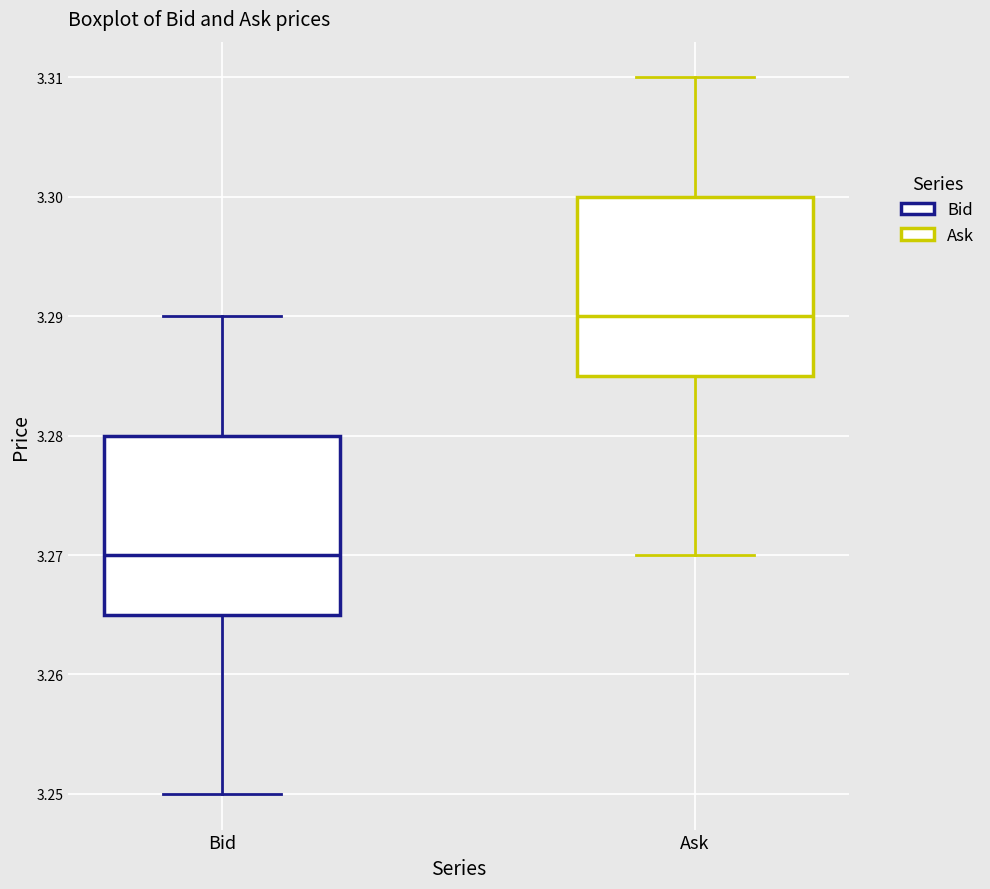

Where does the lower whisker of the box for Ask end on the y-axis? The values are not printed on the chart, so give them approximately, as read against the axis.

3.270